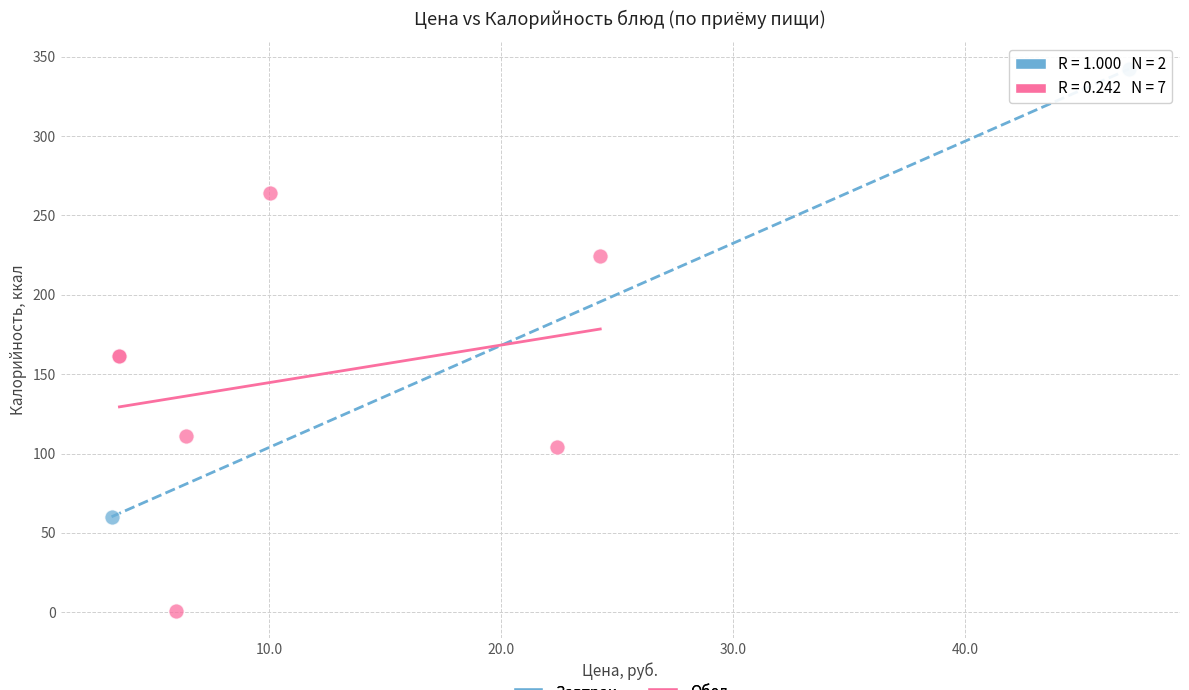

What are all the series names shown in the legend?

Завтрак, Обед